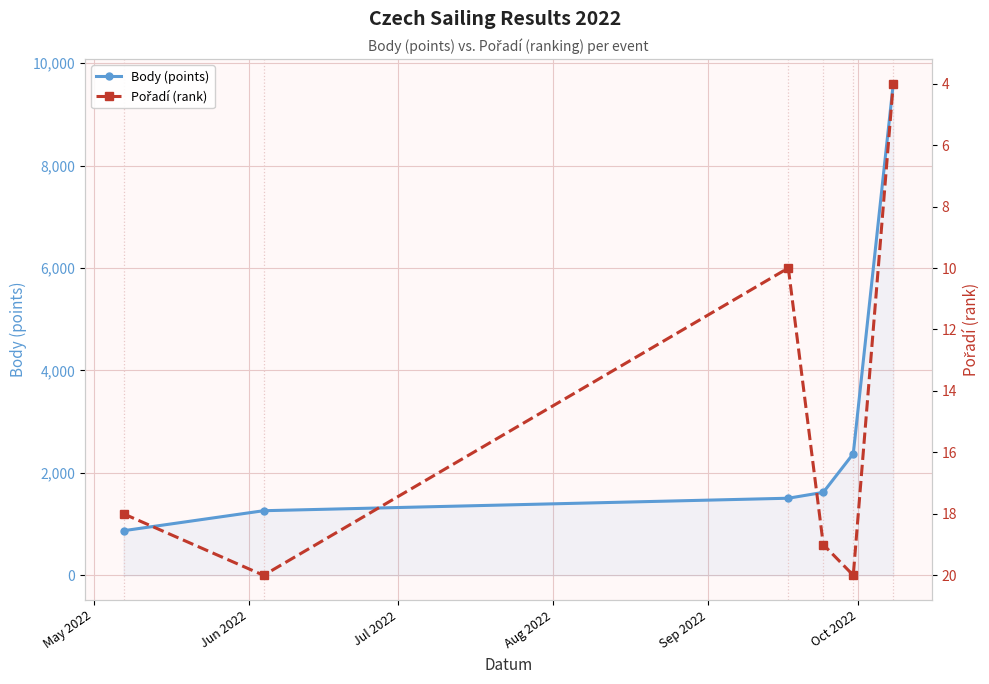

Which series has the widest spread of values?

Body (points)